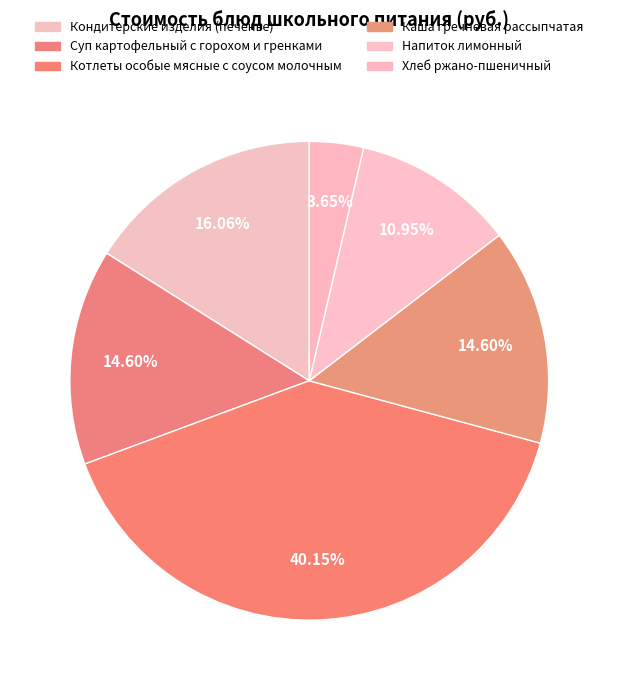

Which category has the biggest portion of the pie?

Котлеты особые мясные с соусом молочным